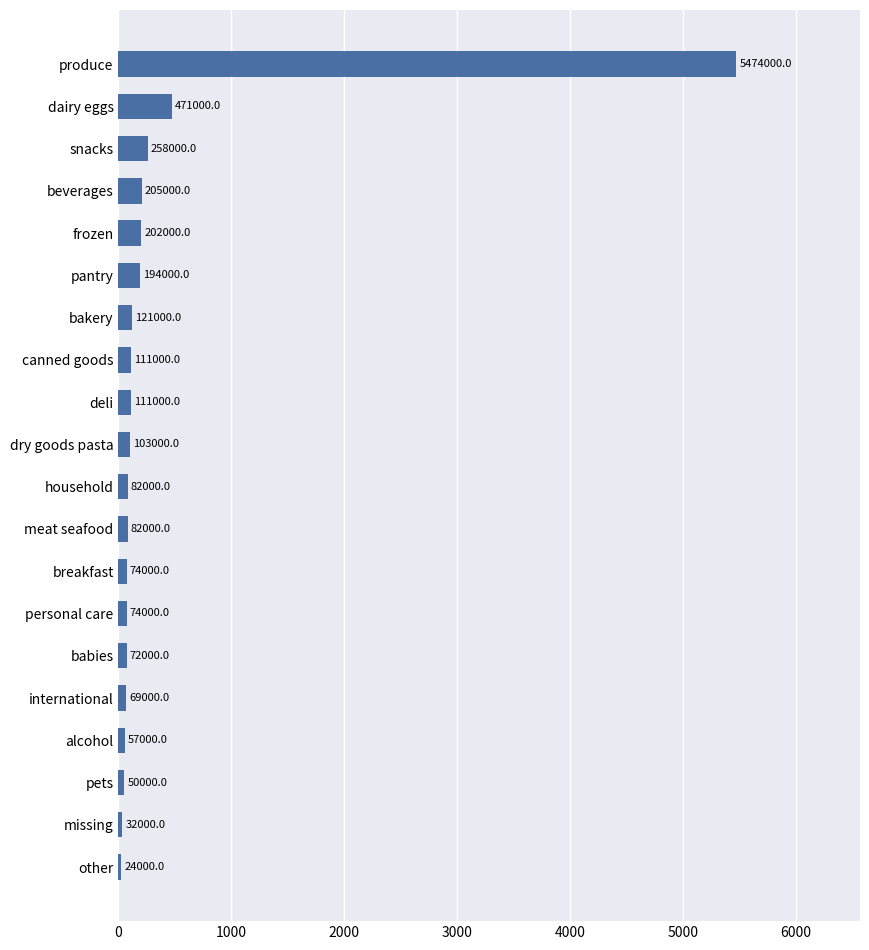

Are the bars grouped side by side (vs. stacked)?

No